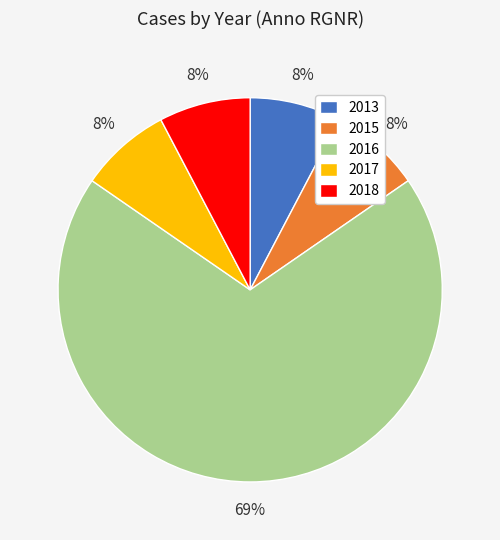

To the nearest percent, what portion does 2013 represent?

8%